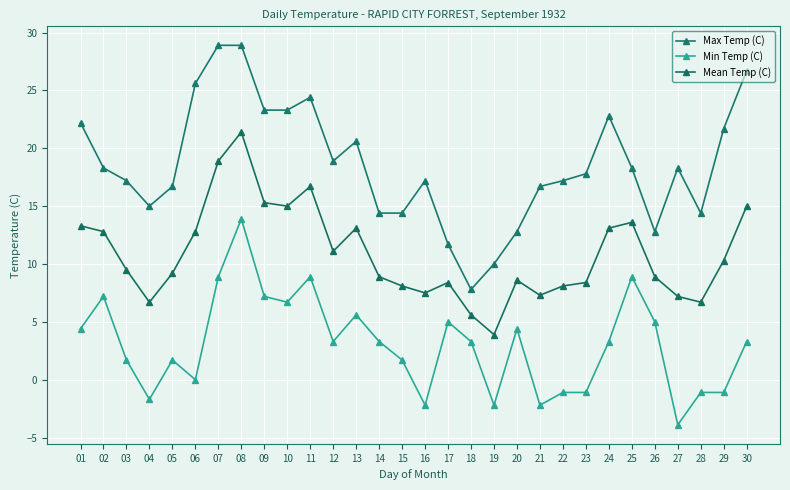

True or false: Max Temp (C) and Min Temp (C) intersect in this chart.

False